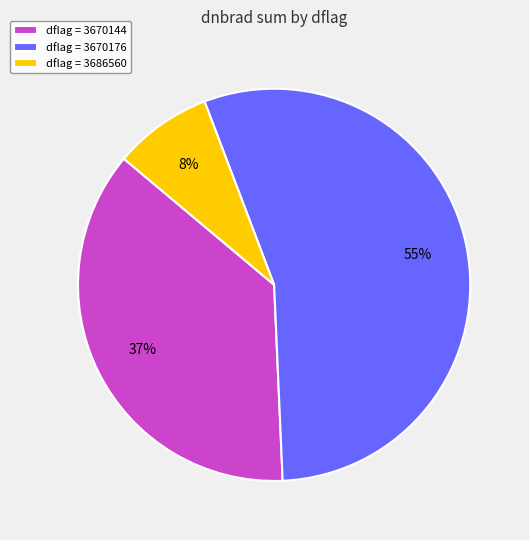

How many slices are in this pie chart?

3